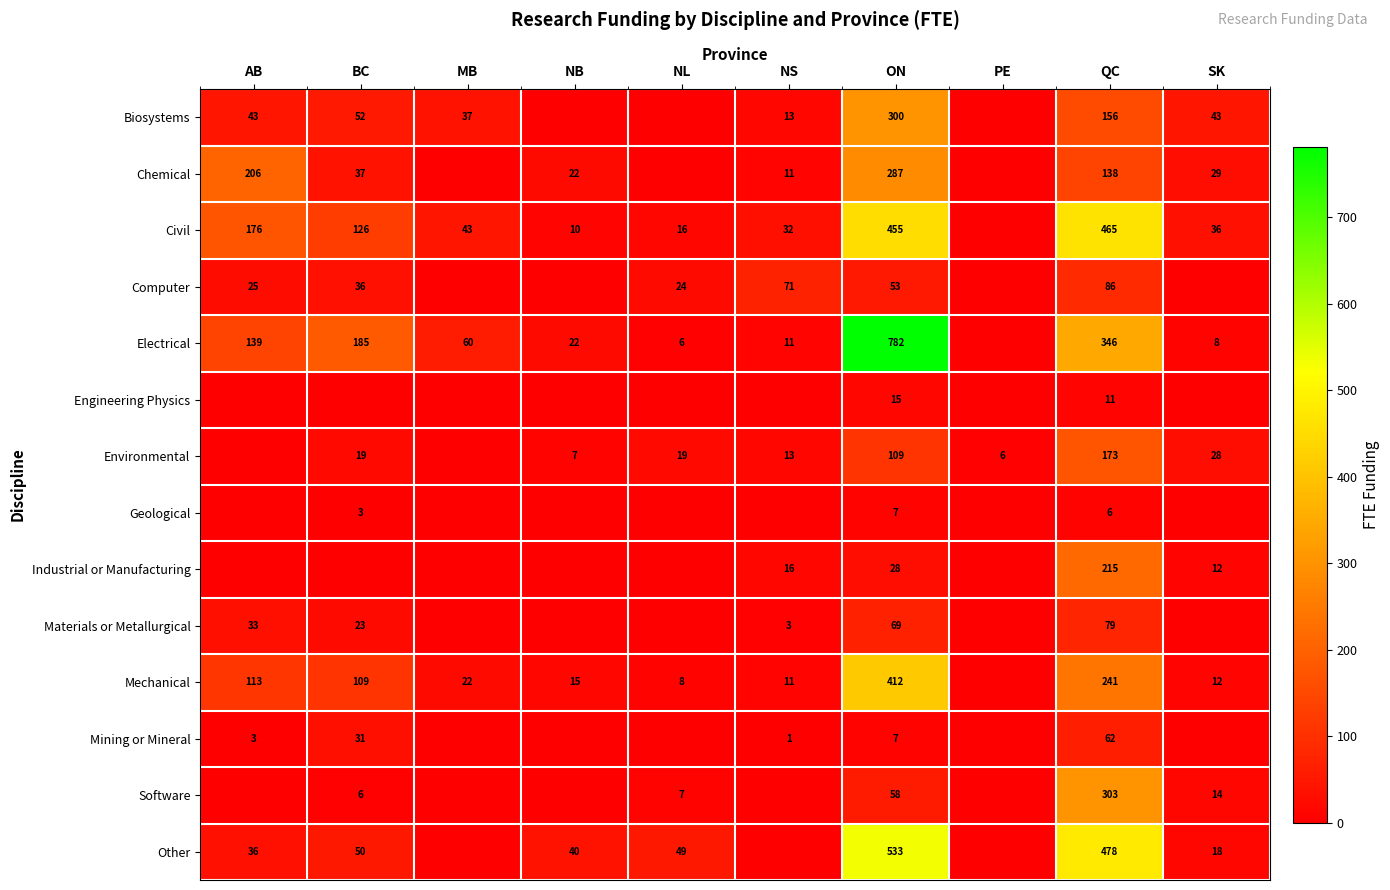

The value of Software at SK is 14. True or false?

True